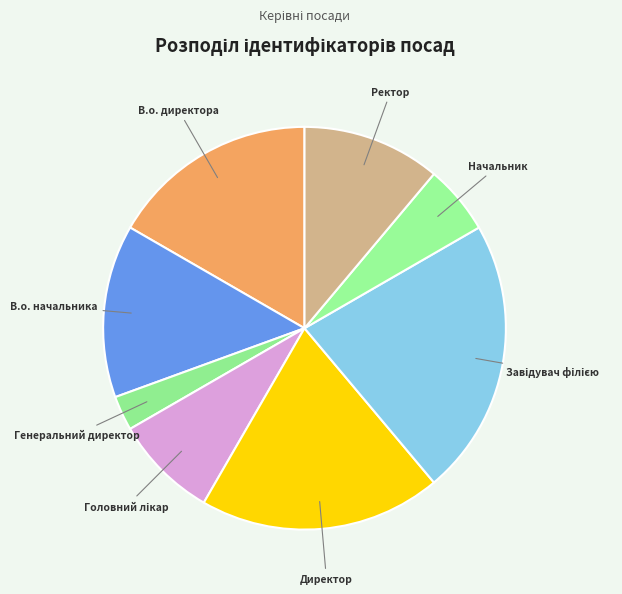

How many segments does this pie chart have?

8